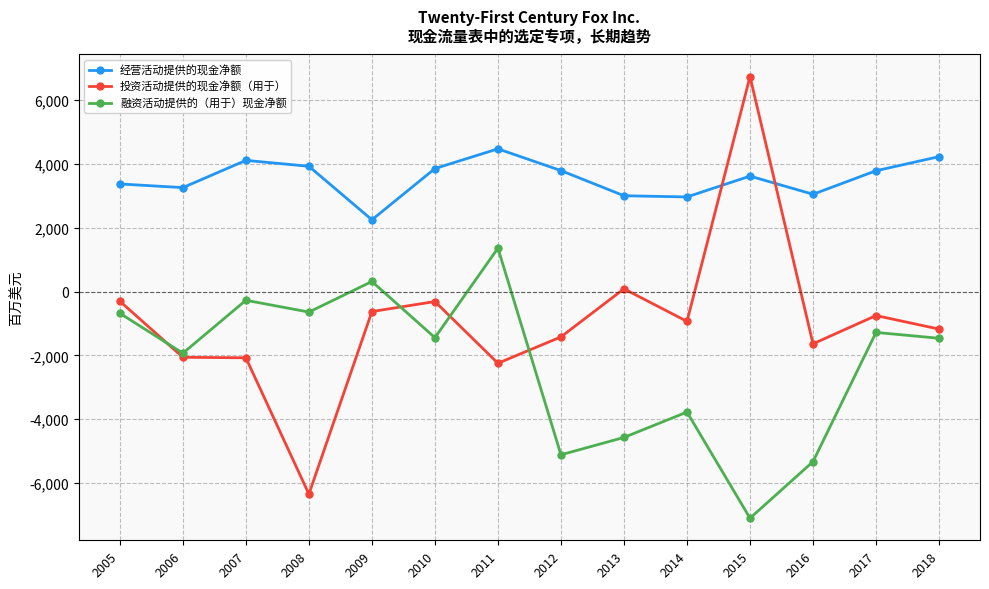

What is the minimum value shown in the chart?

-7102